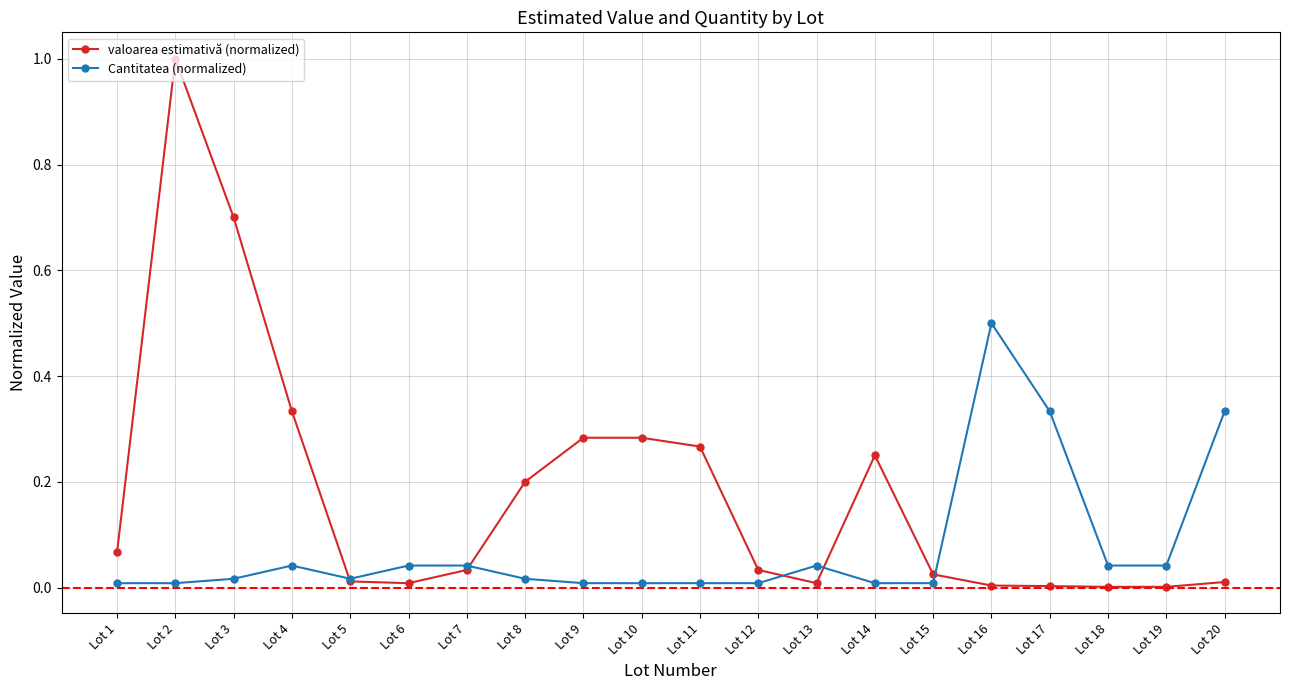

At which category is the sum across all series the highest?

Lot 2